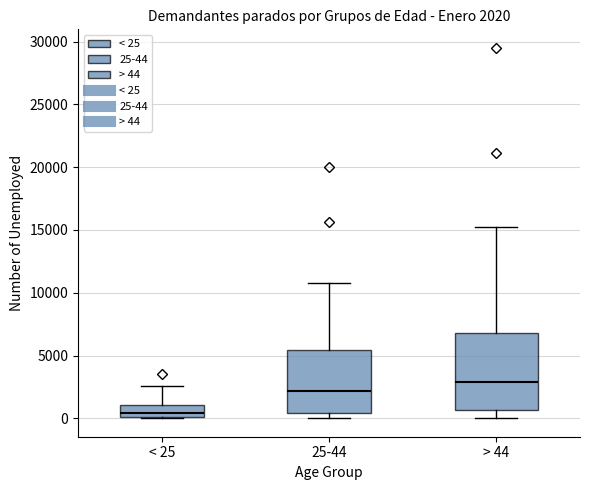

Which box is the tallest, from its lower edge to its upper edge?

> 44